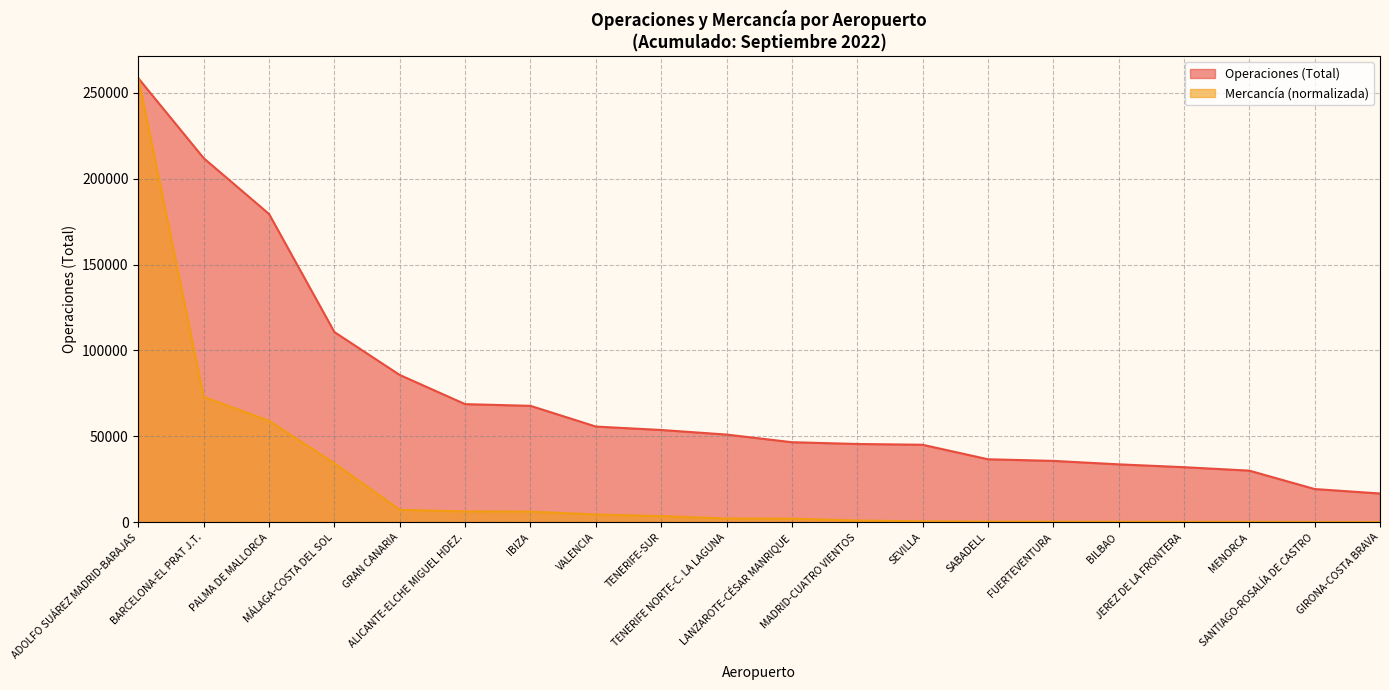

True or false: Mercancía (Total) and Operaciones (Total) cross at least once.

False